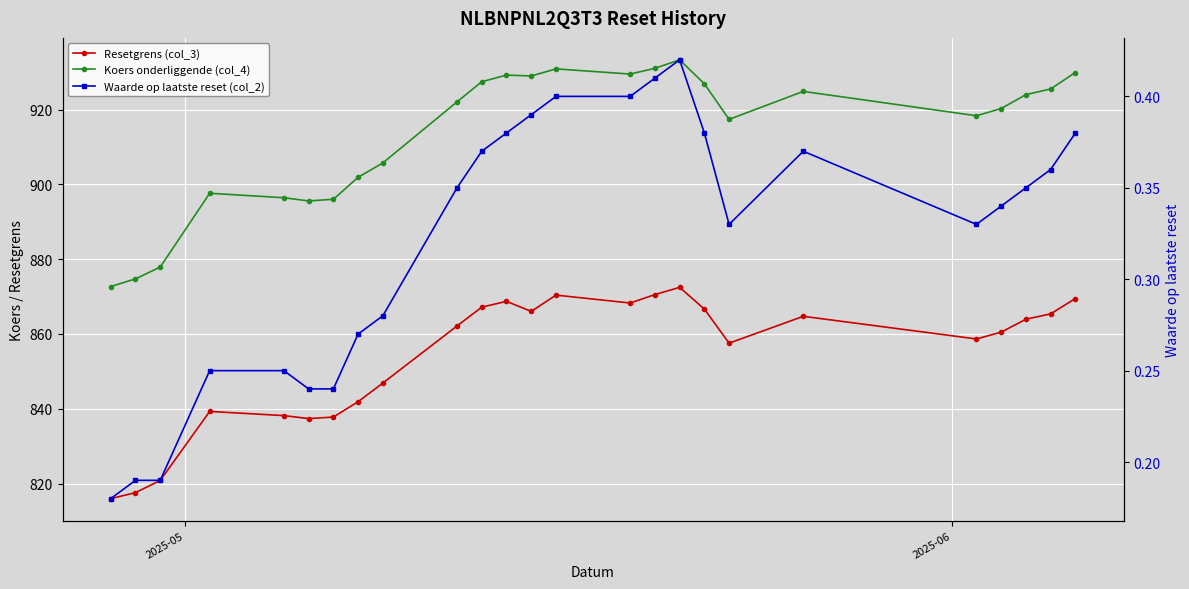

True or false: Koers onderliggende (col_4) has a value of 1424.8 at 11.

False